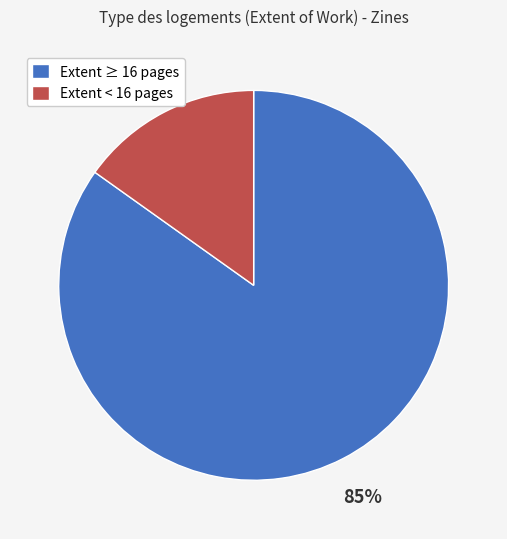

Is there a majority slice in this chart?

Yes